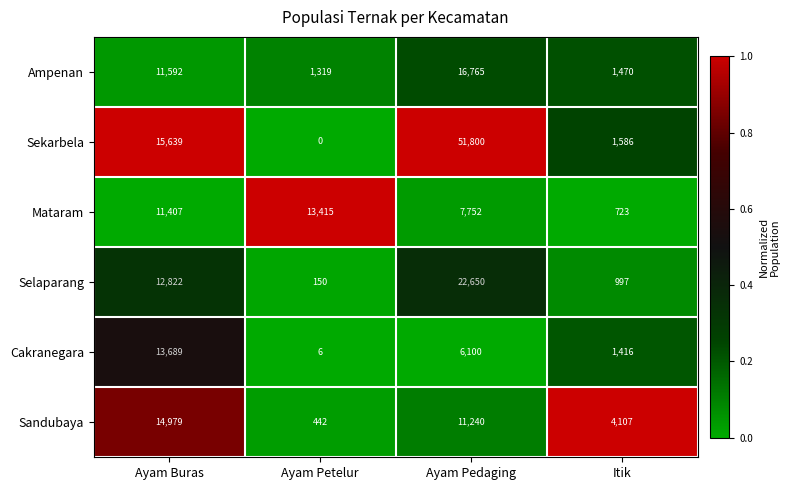

Count the number of data series in this chart.

6